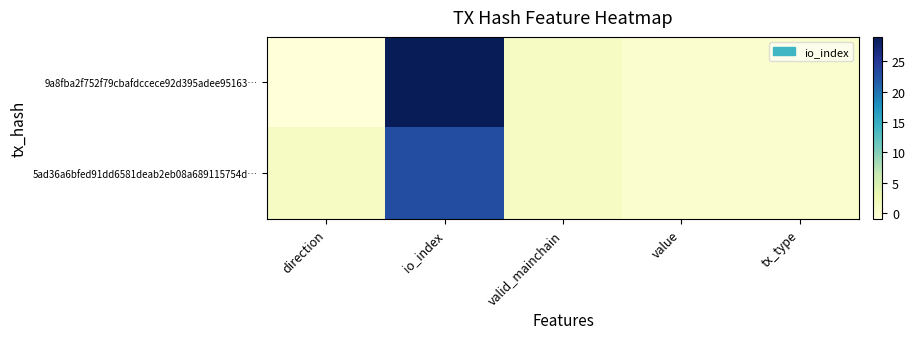

At which category is the sum across all series the highest?

io_index